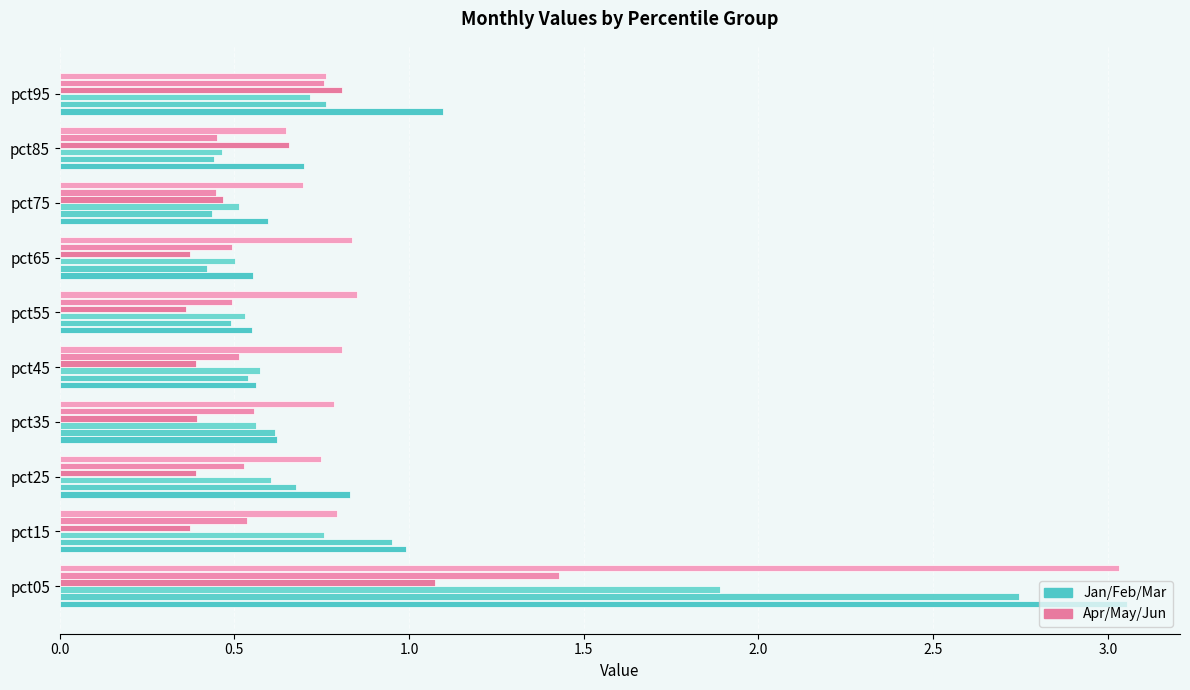

How many series are shown in this chart?

6